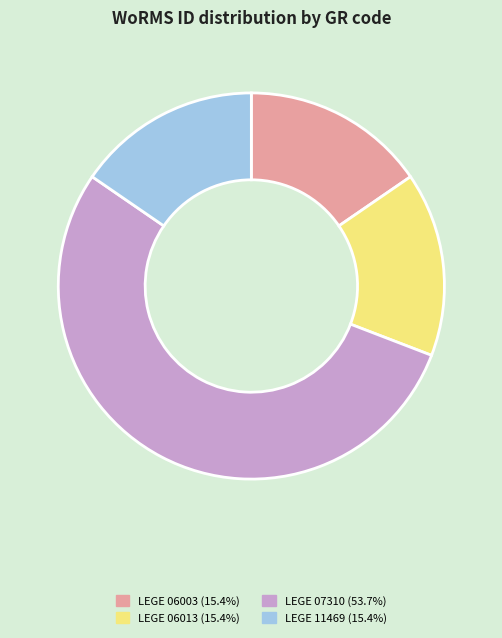

Which category accounts for the majority?

LEGE 07310